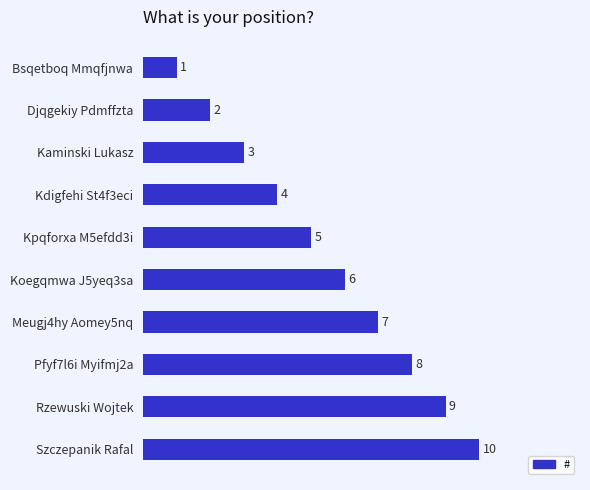

What is the difference between the maximum and minimum values?

9